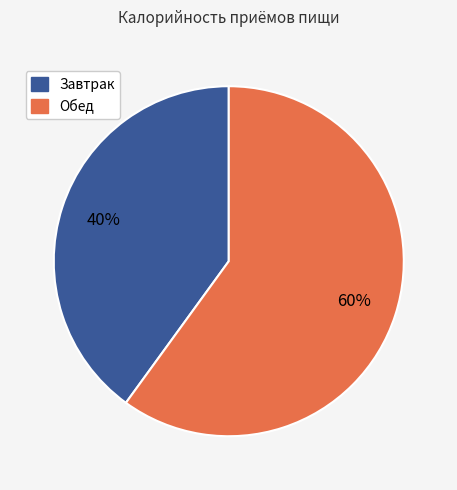

To the nearest percent, what is the combined percentage of Обед and Завтрак?

100%